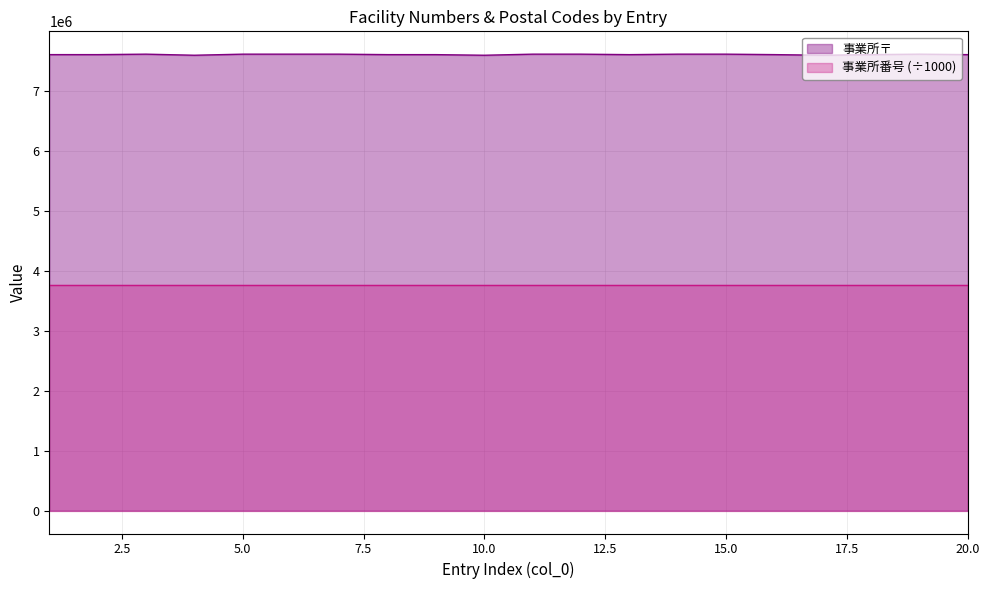

What is the difference between the second highest and second lowest values in the 事業所番号 series?

2.2